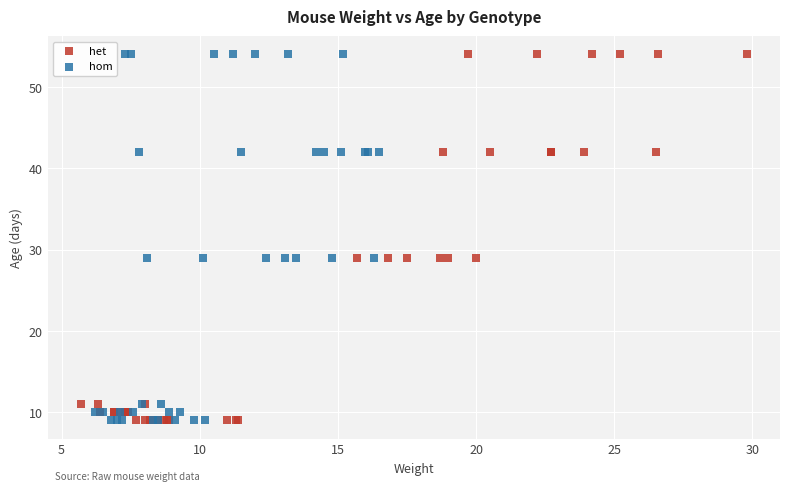

What are all the series names shown in the legend?

het, hom